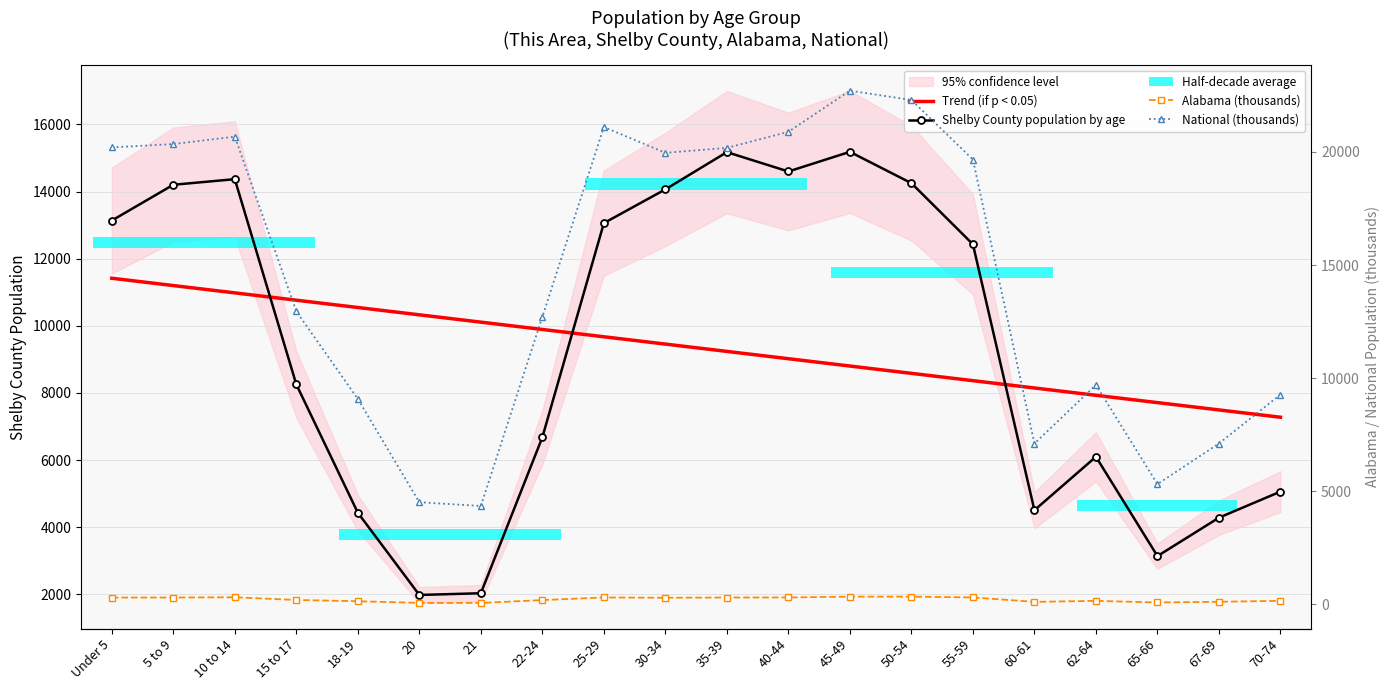

Reading left to right, extract all data points from this chart.

Trend (if p < 0.05): 11417.7	11199.7	10981.8	10763.9	10545.9	10328.0	10110.1	9892.1	9674.2	9456.3	9238.3	9020.4	8802.5	8584.5	8366.6	8148.7	7930.7	7712.8	7494.9	7276.9
Shelby County population by age: 13136.0	14202.0	14369.0	8255.0	4433.0	1983.0	2034.0	6680.0	13060.0	14065.0	15174.0	14598.0	15183.0	14250.0	12429.0	4507.0	6100.0	3141.0	4285.0	5062.0
Alabama (thousands): 305.0	308.2	319.7	199.6	143.9	72.3	68.5	194.5	311.0	297.9	308.4	311.1	346.4	347.5	311.9	116.1	160.0	89.4	120.2	160.9
National (thousands): 20201.4	20348.7	20677.2	12954.3	9086.1	4519.1	4354.3	12712.6	21101.8	19962.1	20179.6	20891.0	22708.6	22298.1	19664.8	7113.7	9704.2	5319.9	7115.4	9278.2